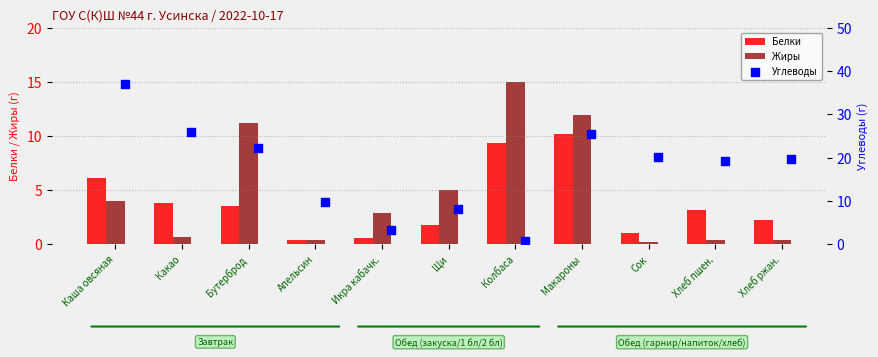

What are all the series names shown in the legend?

Белки, Жиры, Углеводы